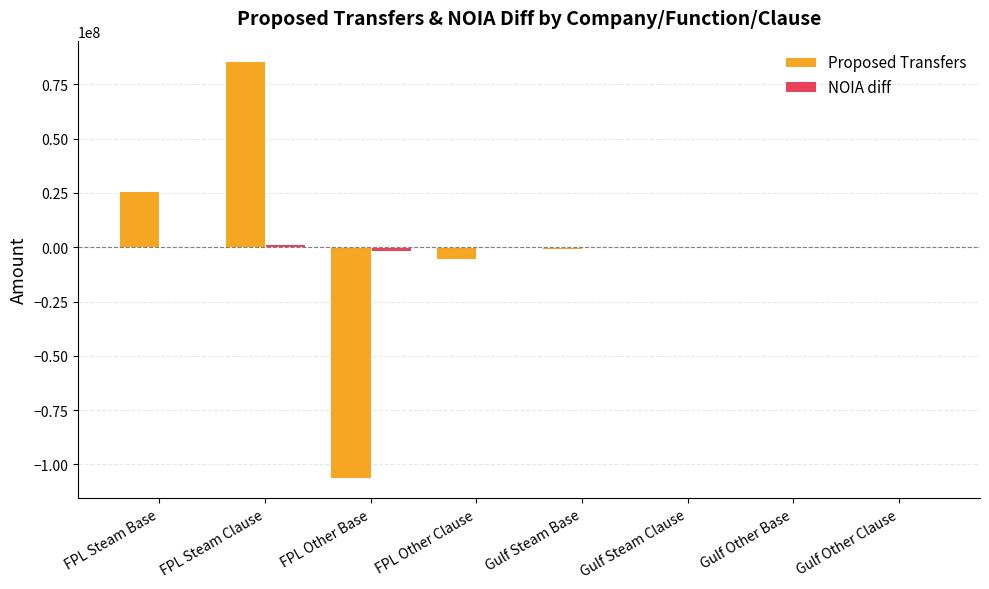

At which category is the sum across all series the highest?

FPL Steam Clause